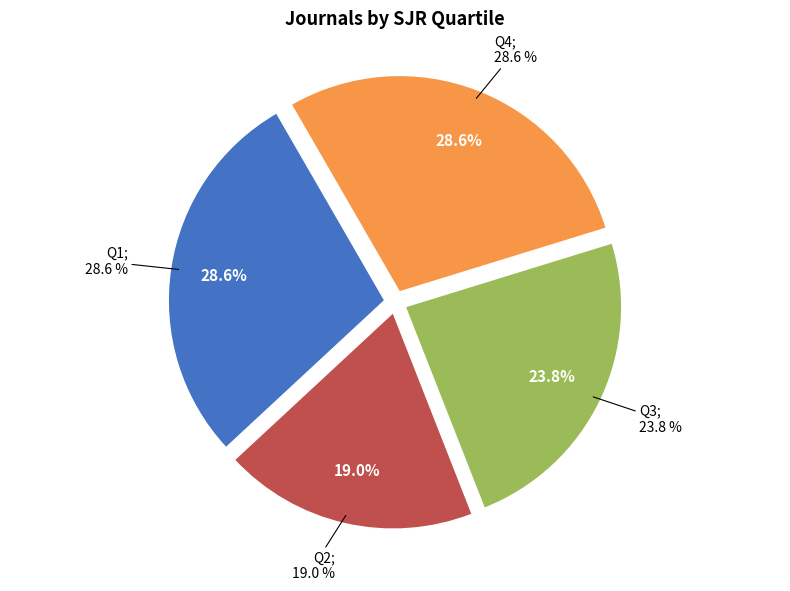

Which slice is the largest?

Q1